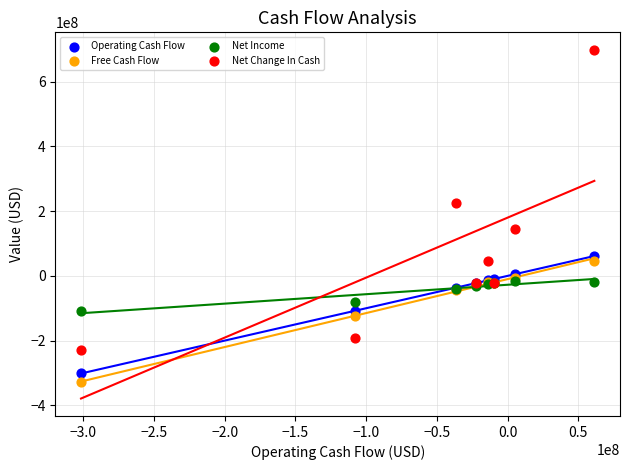

In the Free Cash Flow series, what Y value is closest to -141239500?

-123143000